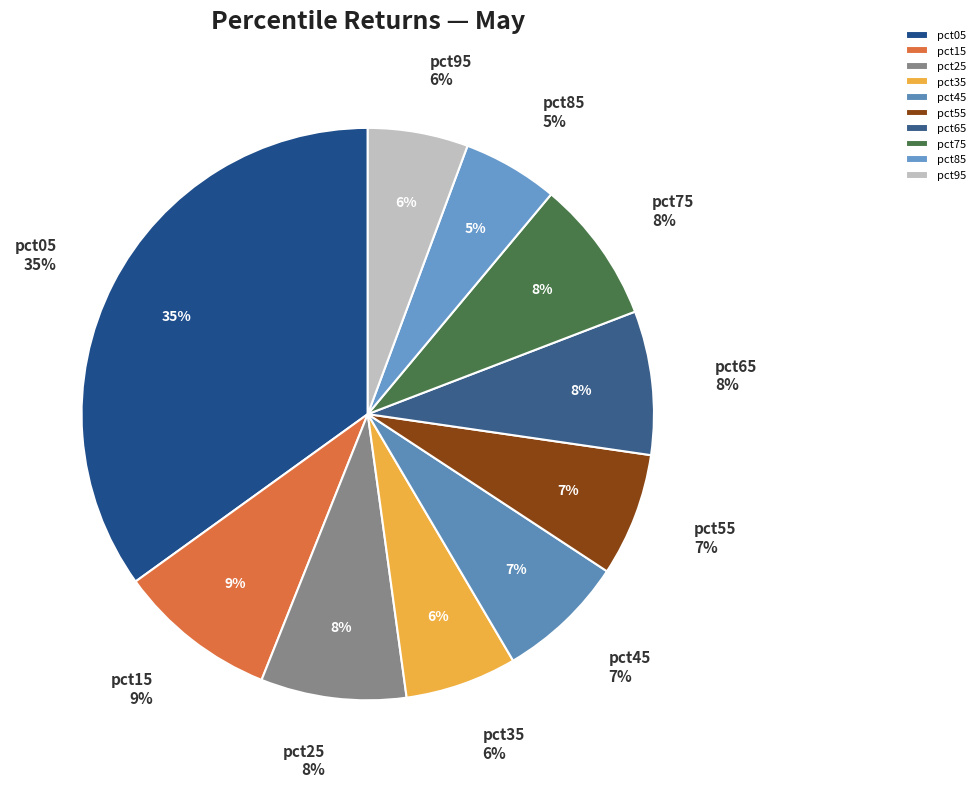

True or false: pct85 accounts for 5% of the total.

True